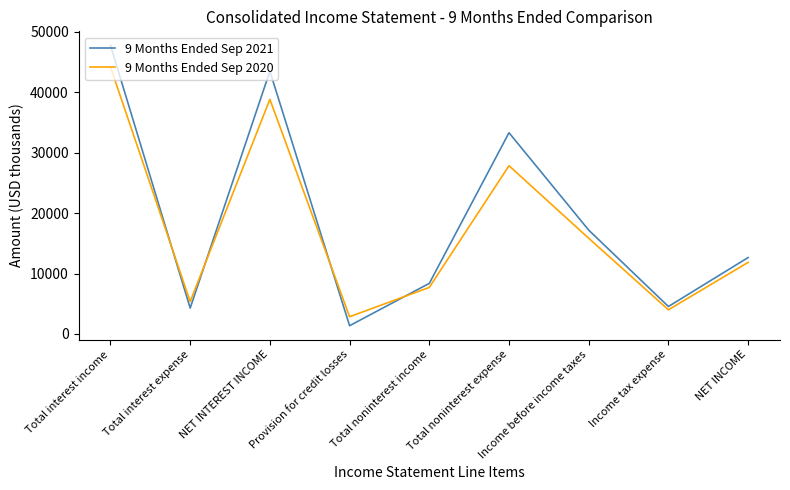

True or false: 9 Months Ended Sep 2021 and 9 Months Ended Sep 2020 intersect in this chart.

True